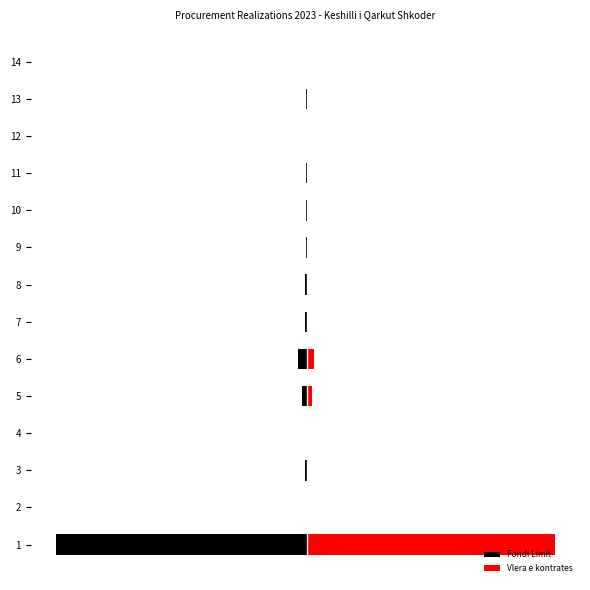

List the series in order of their peak value, lowest first.

Fondi Limit, Vlera e kontrates